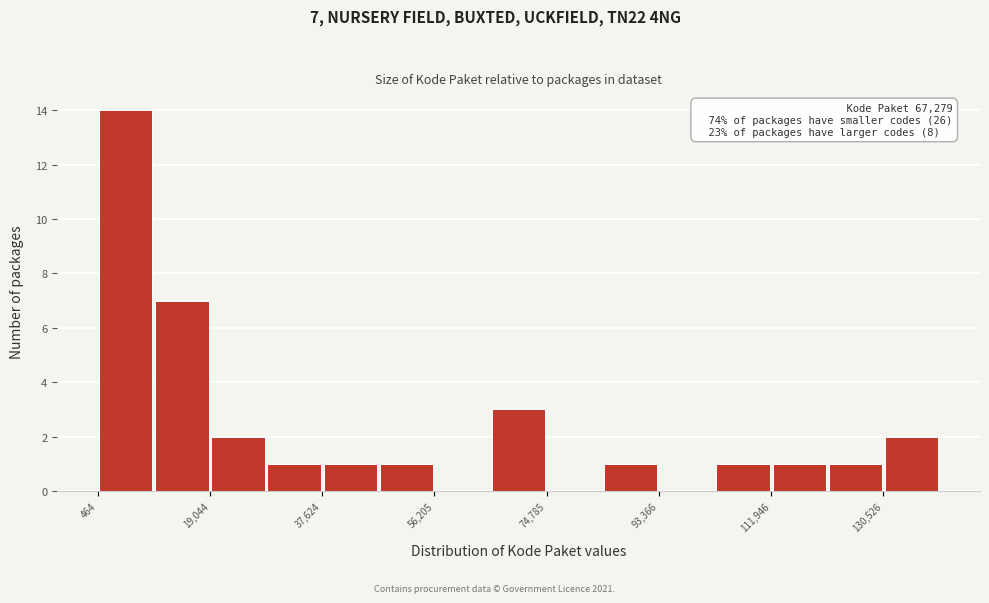

Which range on the x-axis has the tallest bar?

0 to 10000